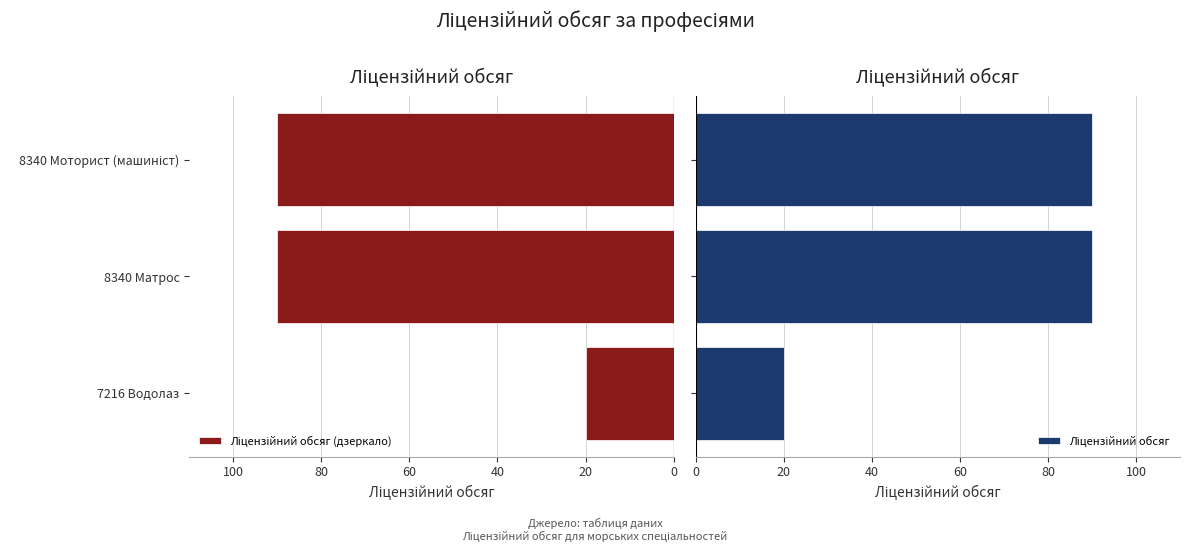

Between 8340 Моторист (машиніст) and 7216 Водолаз, which is larger?

7216 Водолаз